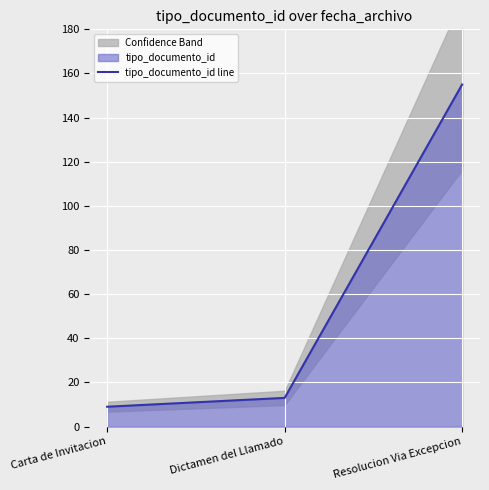

How many data points are less than 13?

1